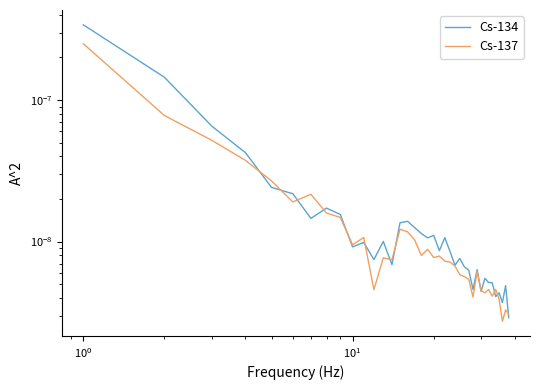

True or false: Cs-137 and Cs-134 cross at least once.

True